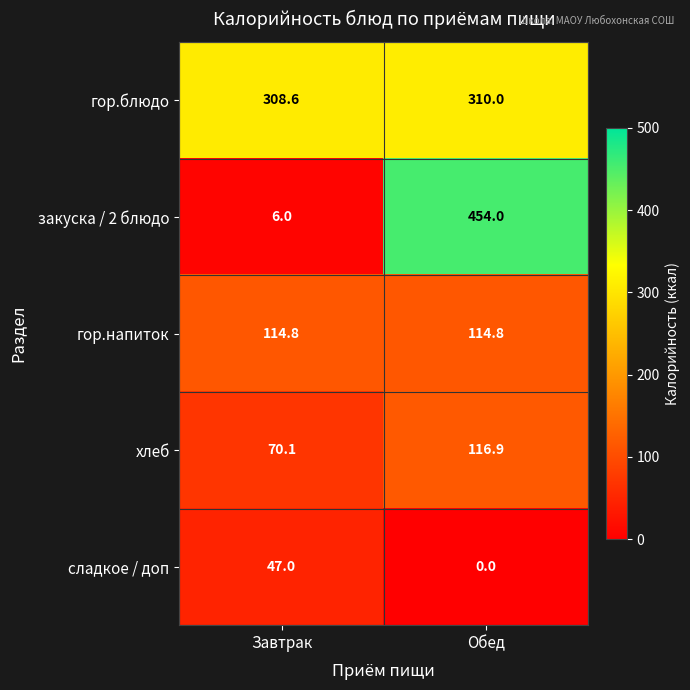

True or false: хлеб has a value of 116.9 at Обед.

True